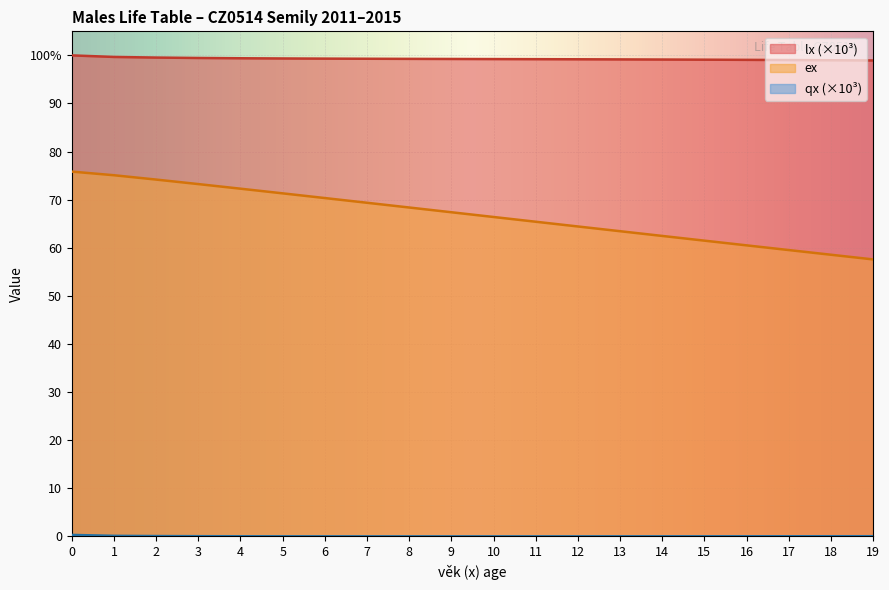

Does the chart display data point markers on the line(s)?

No